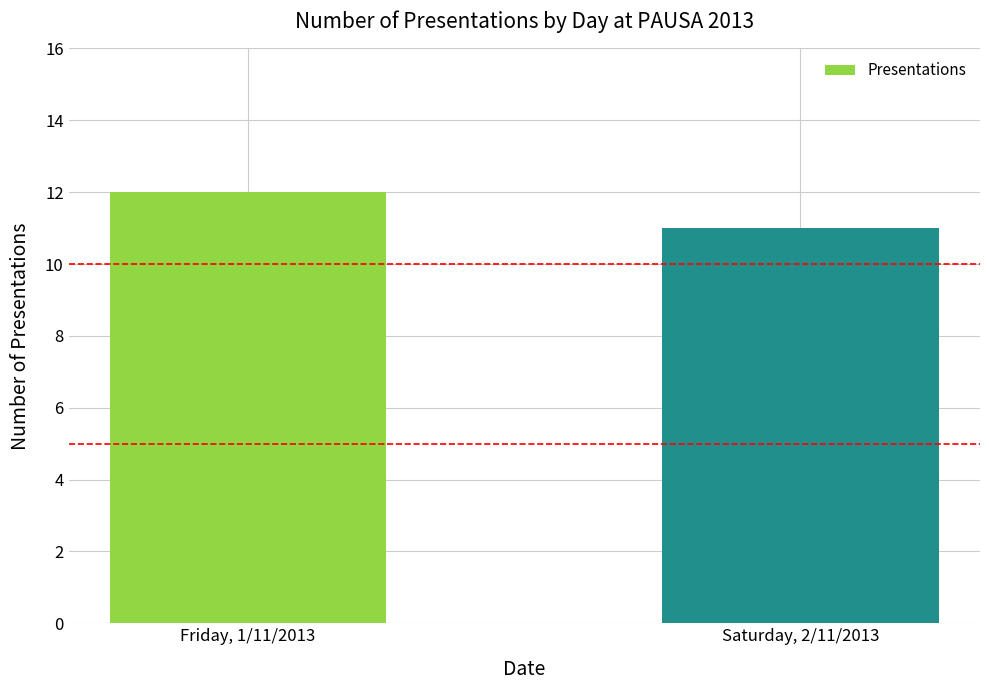

Between Friday, 1/11/2013 and Saturday, 2/11/2013, which is larger?

Friday, 1/11/2013